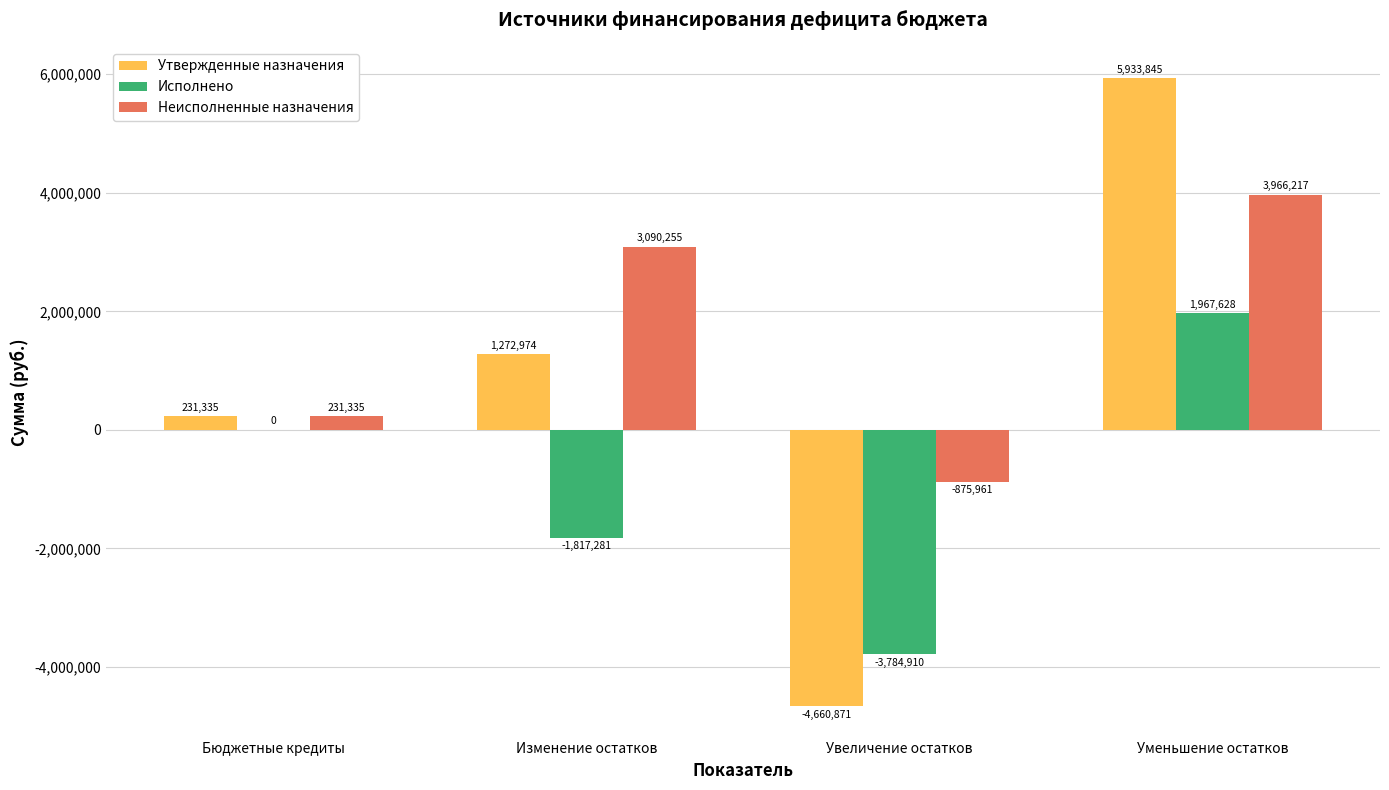

At which category does the chart reach its peak across all series?

Уменьшение остатков